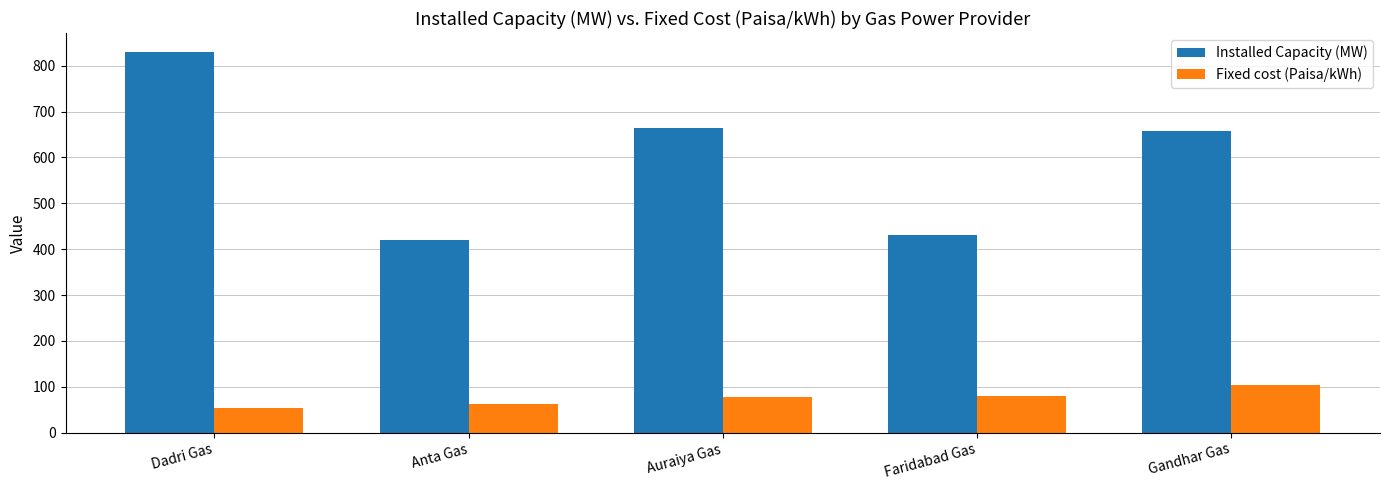

Between Anta Gas and Gandhar Gas, which series saw the biggest shift?

Installed Capacity (MW)